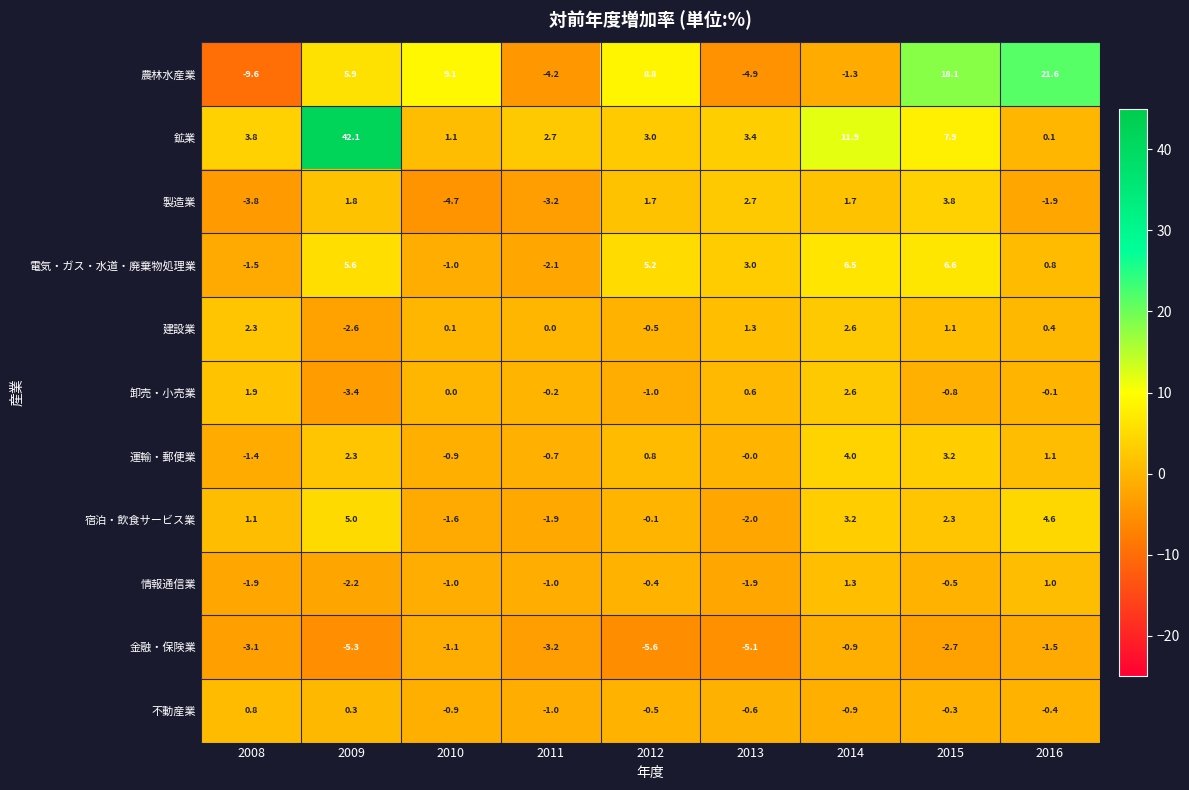

At how many categories does at least one series exceed 34?

1